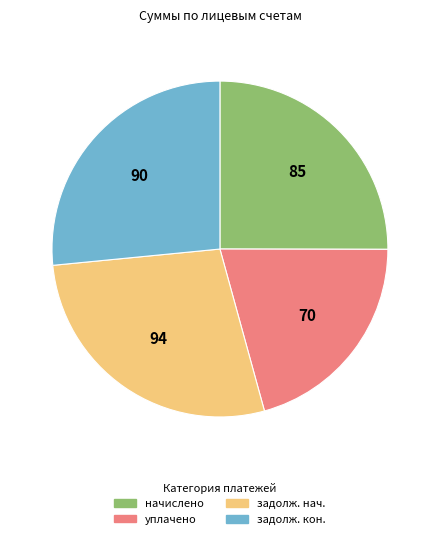

What is the ratio of the value at задолж. кон. to the value at задолж. нач.?

1.0